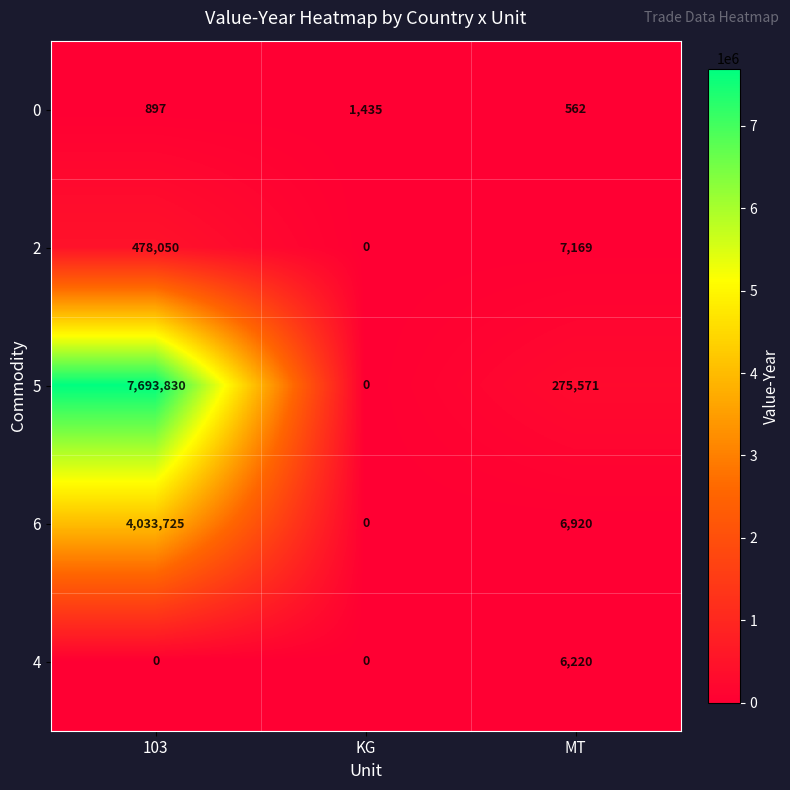

Reading left to right, extract all data points from this chart.

0: 103=897	KG=1435	MT=562
2: 103=478050	KG=0	MT=7169
5: 103=7693830	KG=0	MT=275571
6: 103=4033725	KG=0	MT=6920
4: 103=0	KG=0	MT=6220